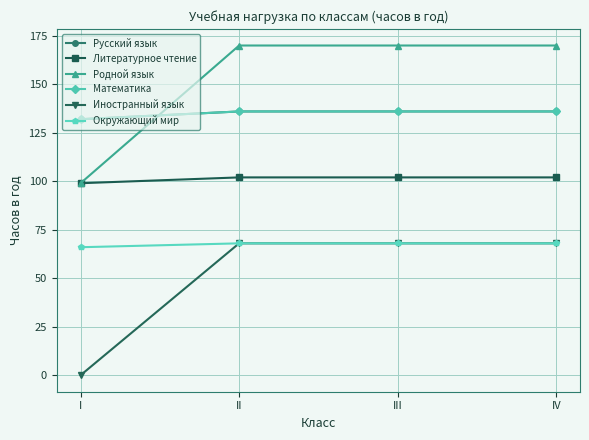

Is this an area chart (filled region under the line)?

No